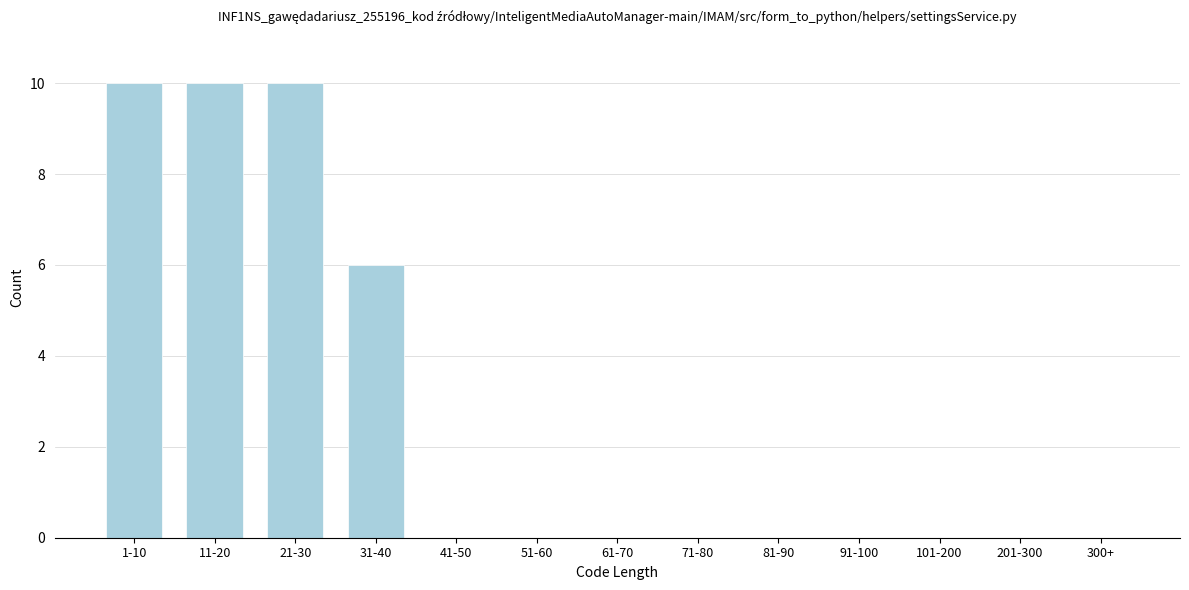

Reading left to right, what are all the values shown in this chart?

1-10=10	11-20=10	21-30=10	31-40=6	41-50=0	51-60=0	61-70=0	71-80=0	81-90=0	91-100=0	101-200=0	201-300=0	300+=0